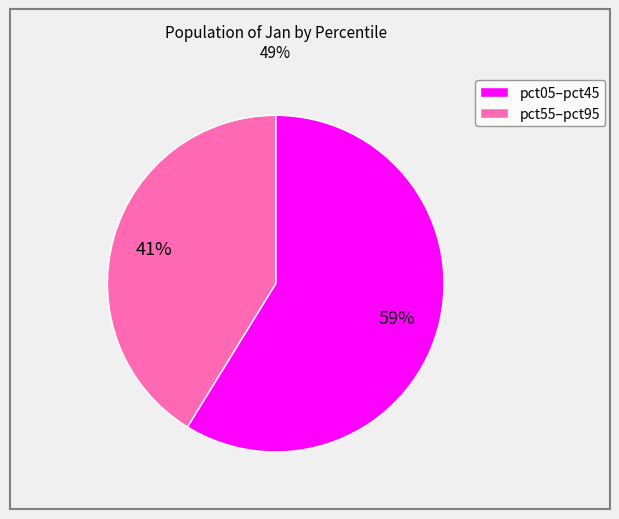

To the nearest percent, what is the average slice percentage?

50%